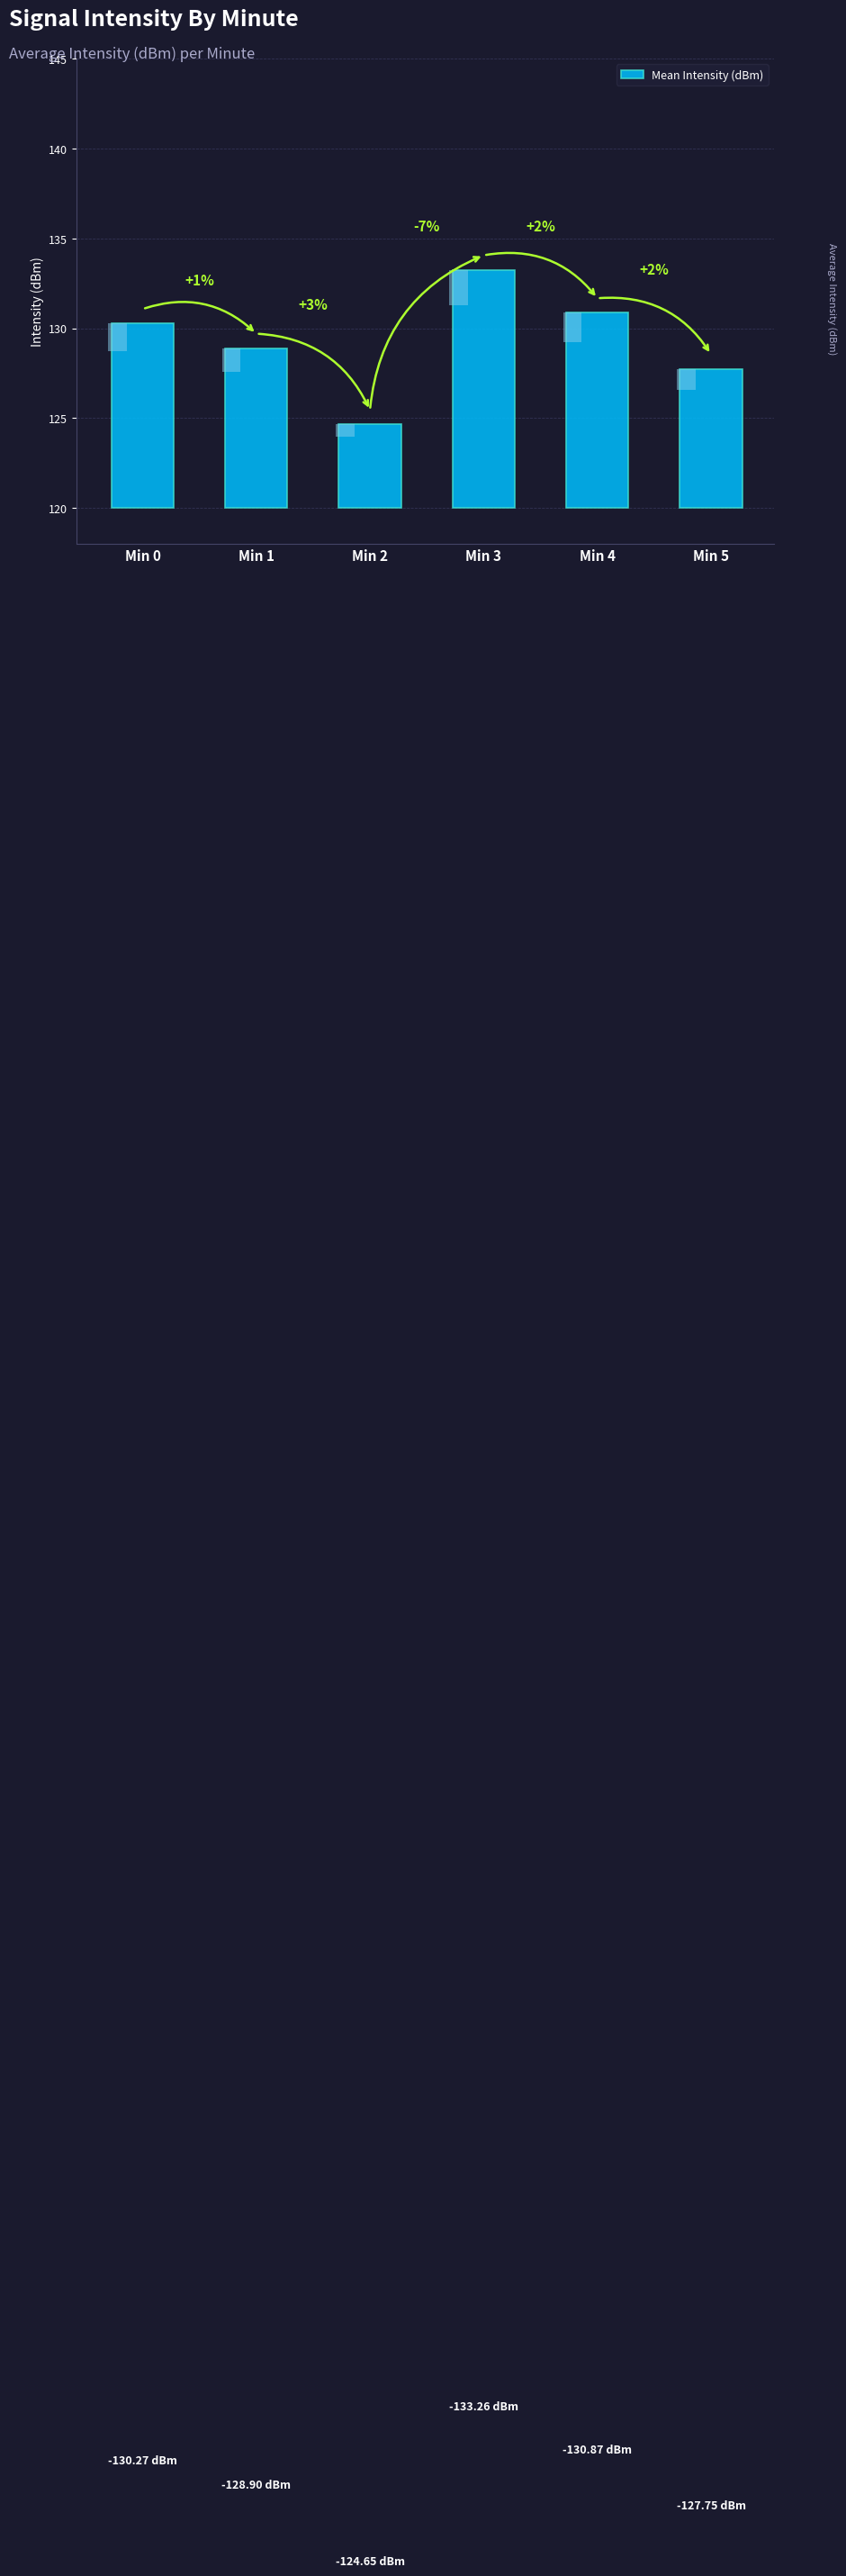

Rank the categories by value from highest to lowest.

Min 3, Min 4, Min 0, Min 1, Min 5, Min 2